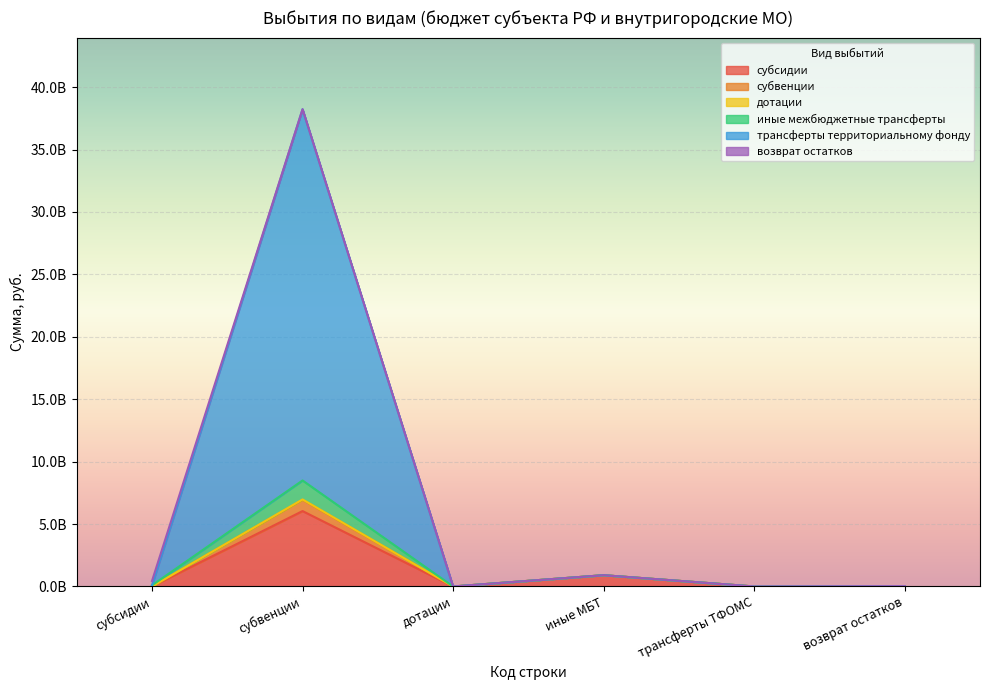

At how many categories does at least one series exceed 36827523409?

1